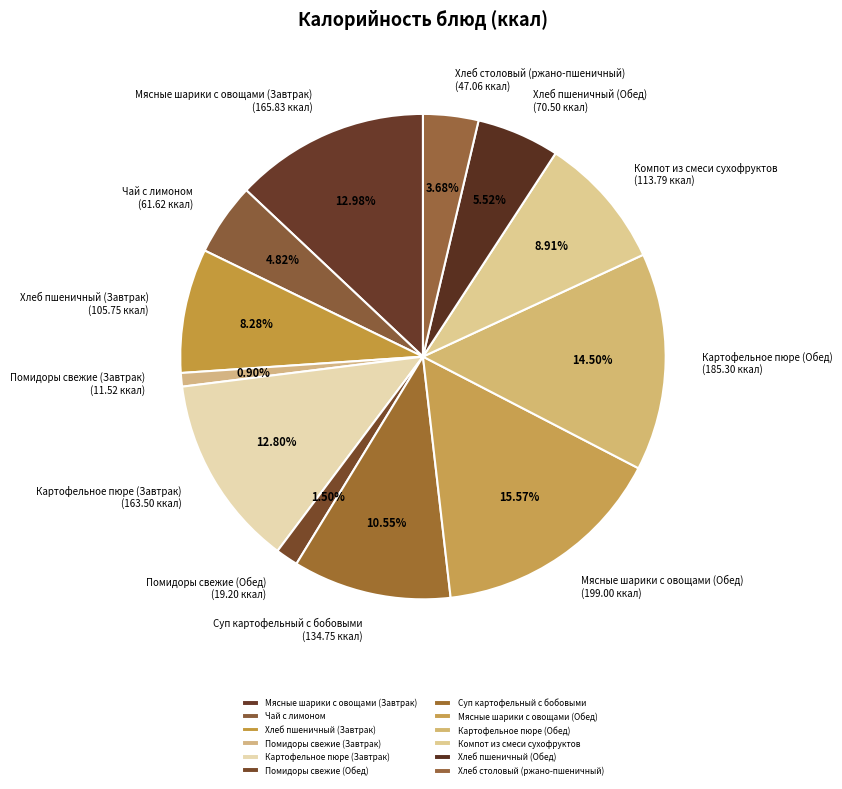

Which slice is the largest?

Мясные шарики с овощами (Обед)